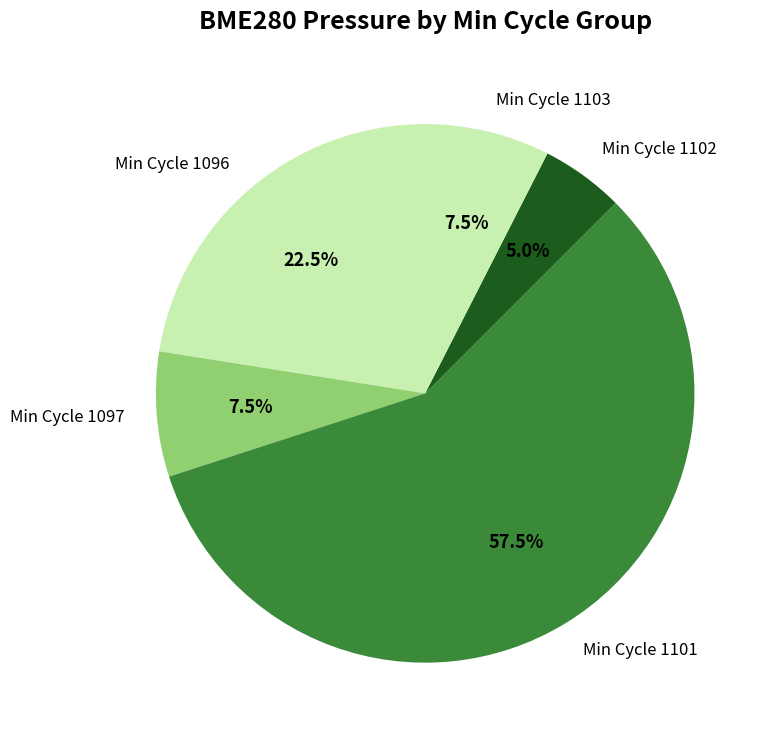

Which category has the biggest portion of the pie?

Min Cycle 1101